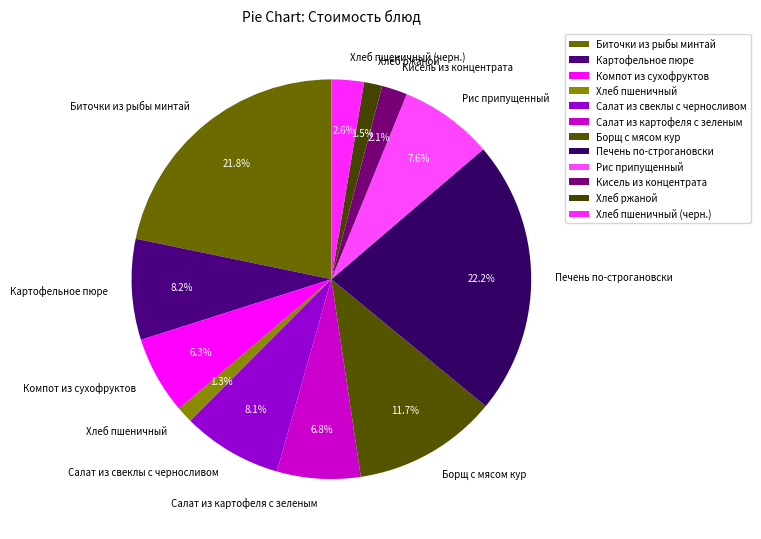

What portion of the pie excludes Салат из свеклы с черносливом?

91.9%